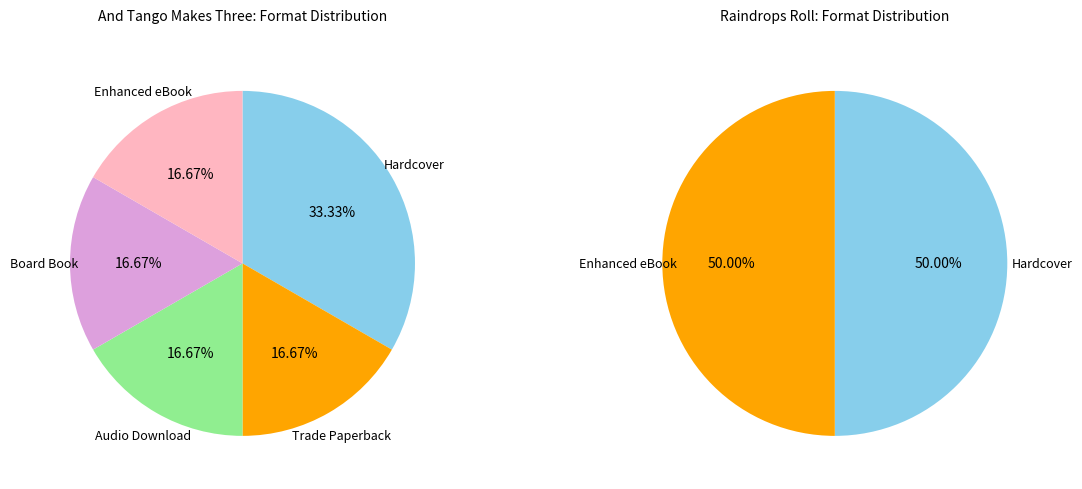

The Hardcover slice represents 33% of the pie. True or false?

True